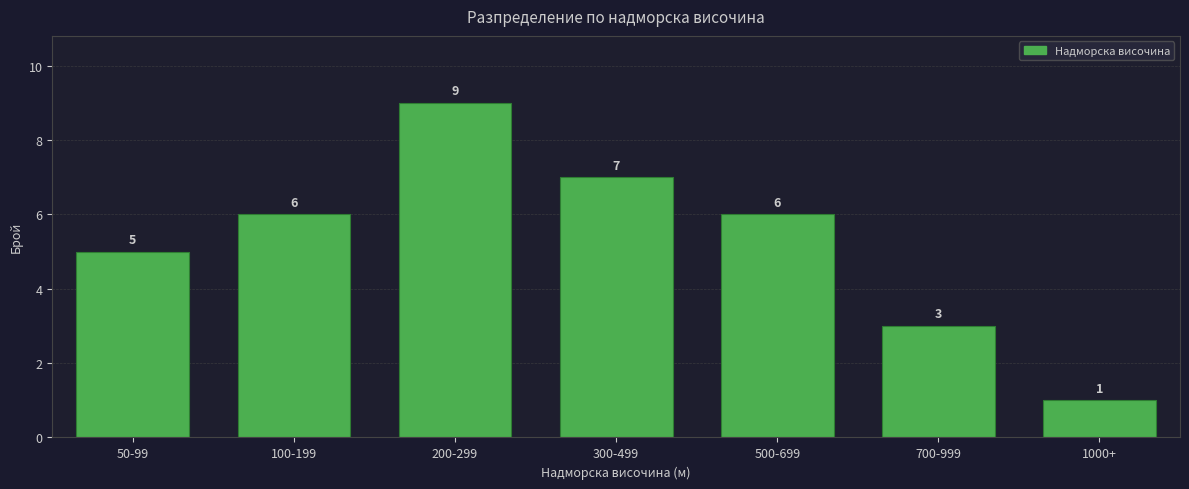

Reading right to left, extract all data points from this chart.

1	3	6	7	9	6	5